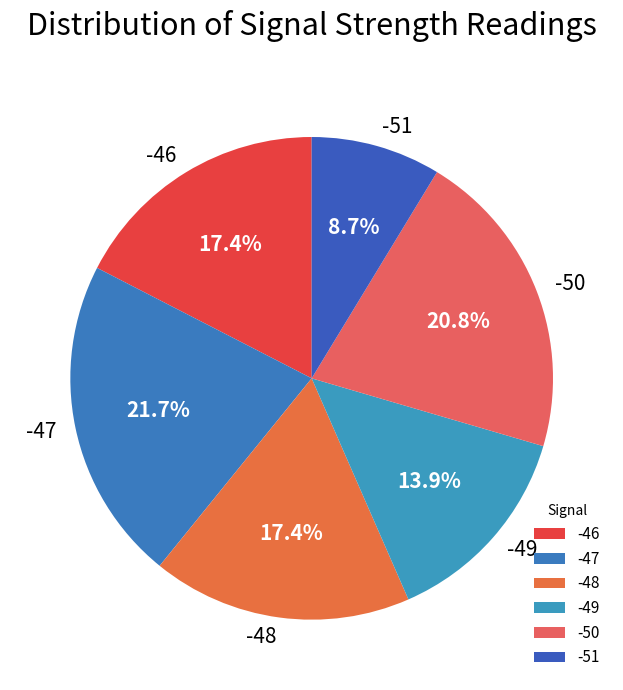

What is the ratio of the value at -49 to the value at -47?

0.6